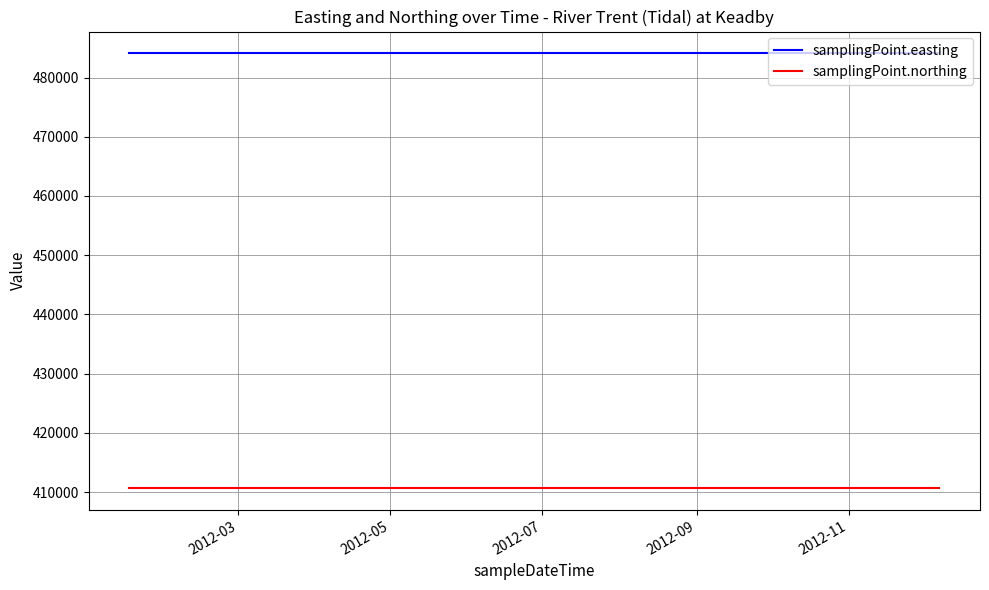

List the series in order of their overall mean, highest first.

samplingPoint.easting, samplingPoint.northing